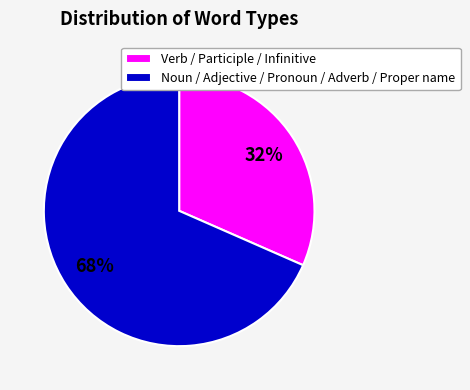

True or false: Noun / Adjective / Pronoun / Adverb / Proper name accounts for 68% of the total.

True